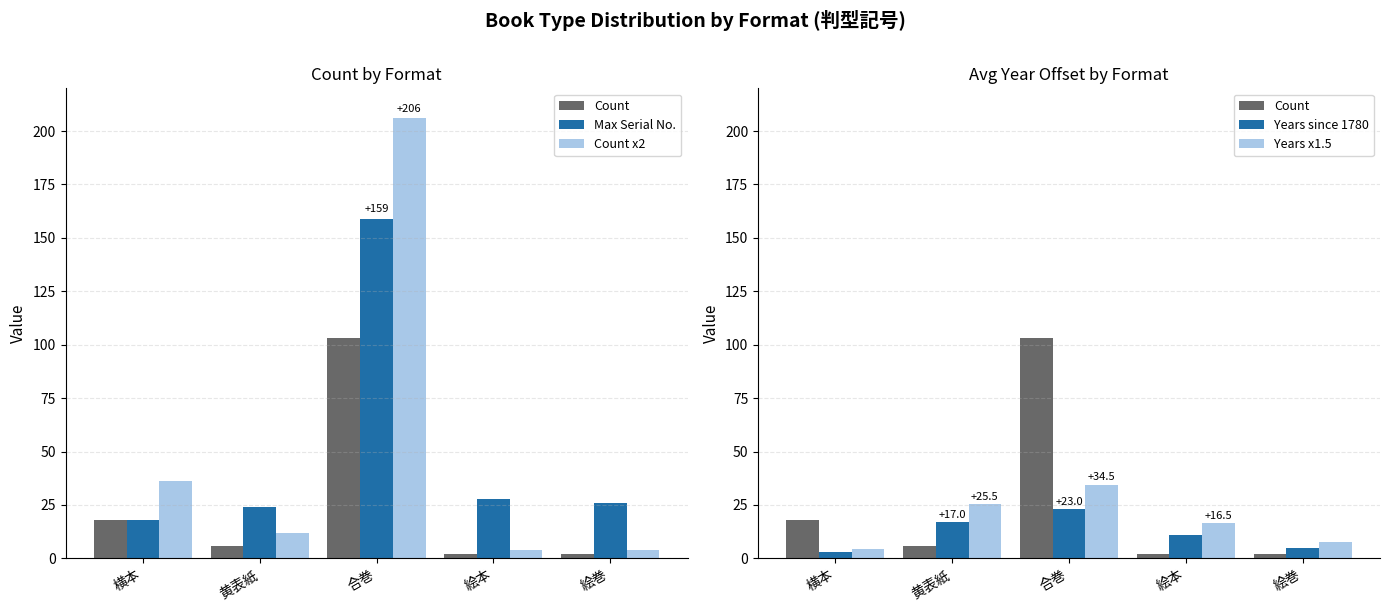

The Max Serial No. series shows 109.1 at 合巻. True or false?

False